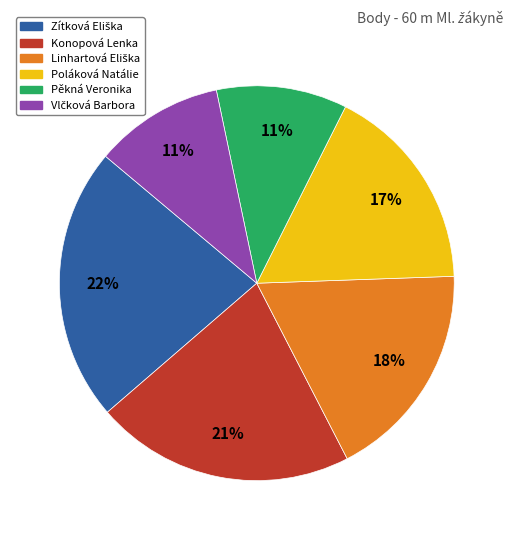

Count the number of slices in the pie.

6